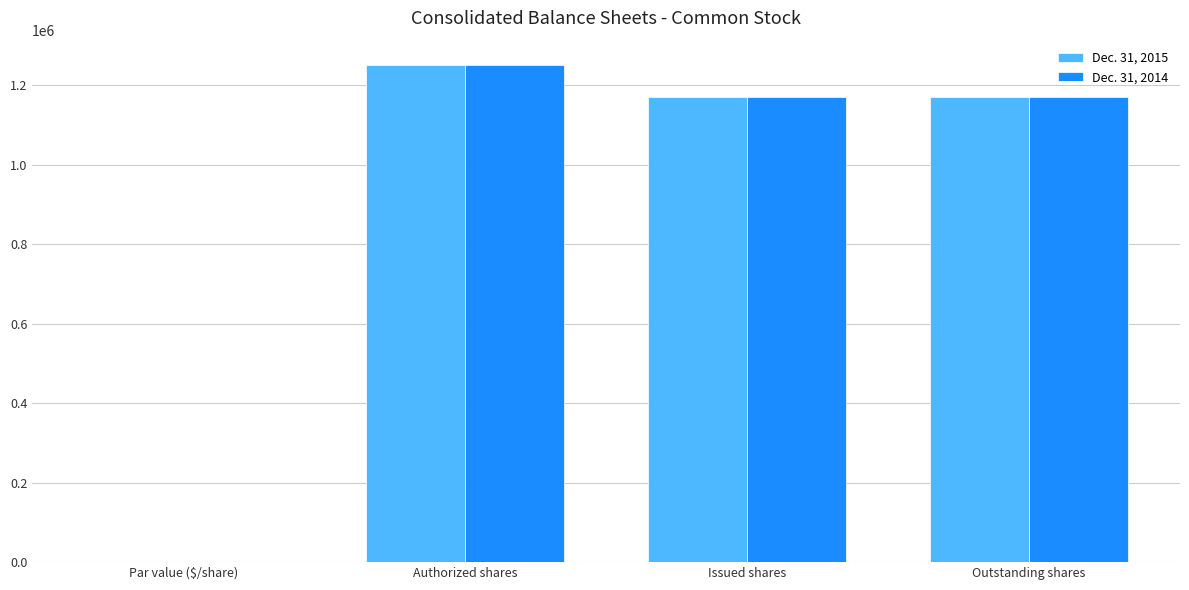

Reading left to right, list all the values displayed in this chart.

Dec. 31, 2015: 1	1250000	1170550	1170550
Dec. 31, 2014: 1	1250000	1170550	1170550